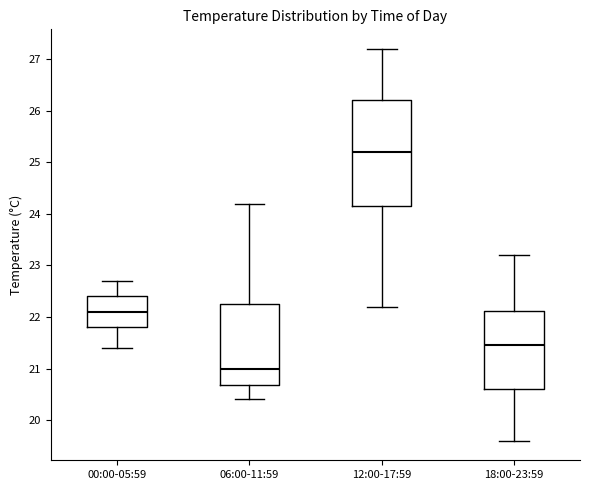

Where is the lower edge of the box for 12:00-17:59 on the y-axis? The values are not printed on the chart, so give them approximately, as read against the axis.

24.2